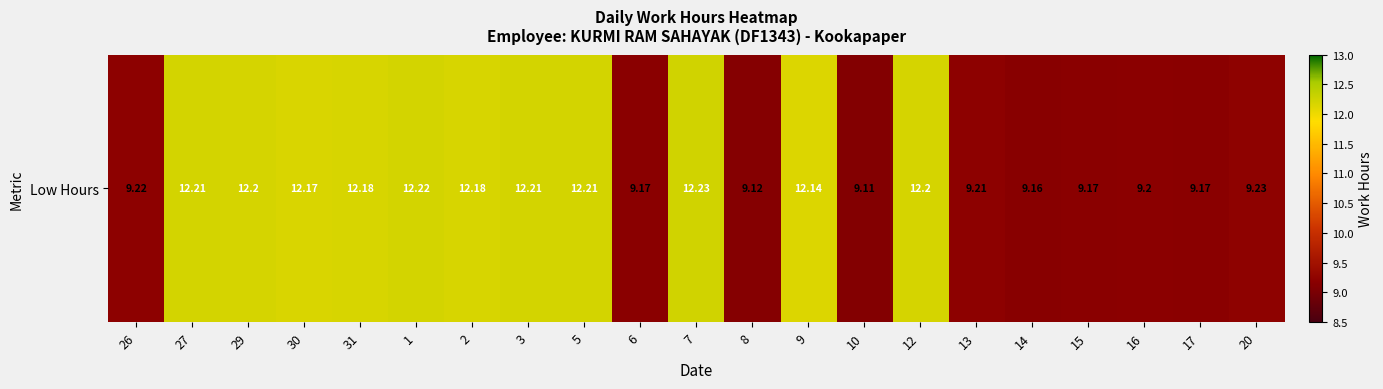

At which category does the chart reach its minimum across all series?

10